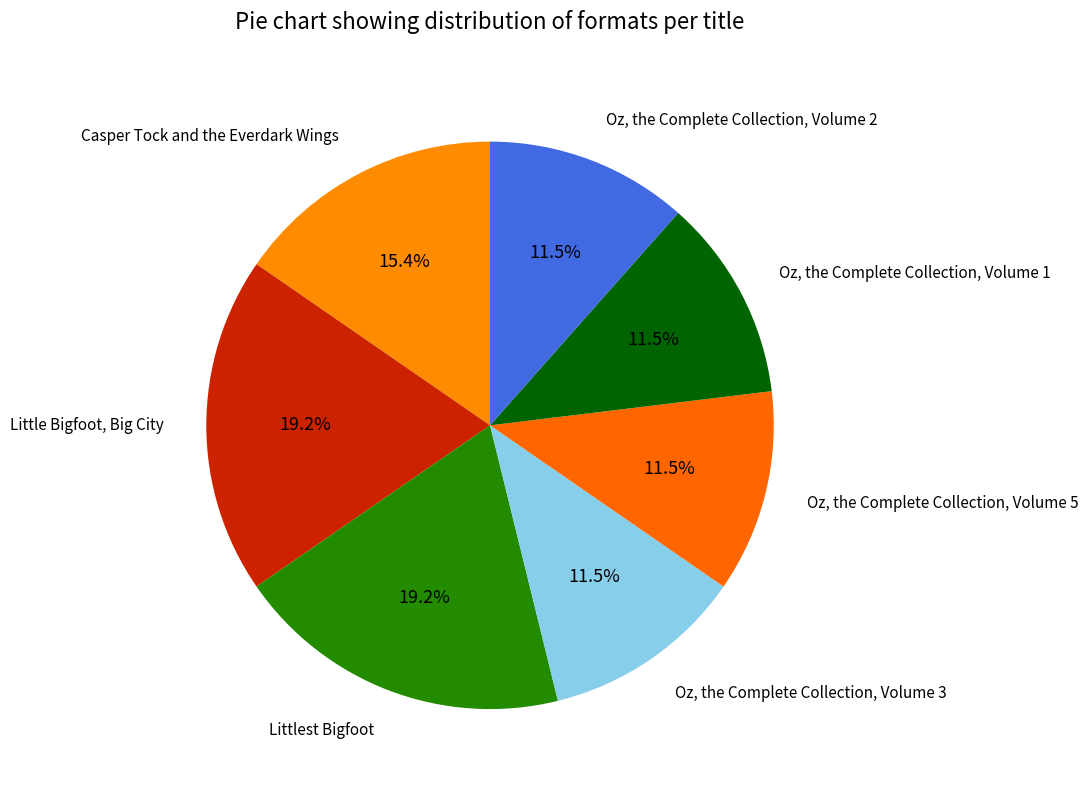

Count the number of slices in the pie.

7